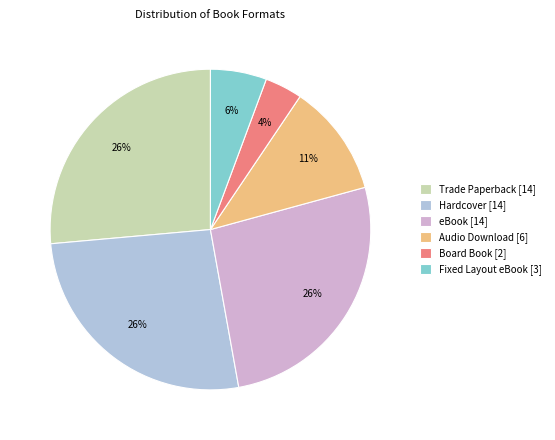

What percentage is the Hardcover [14] slice, to the nearest percent?

26%